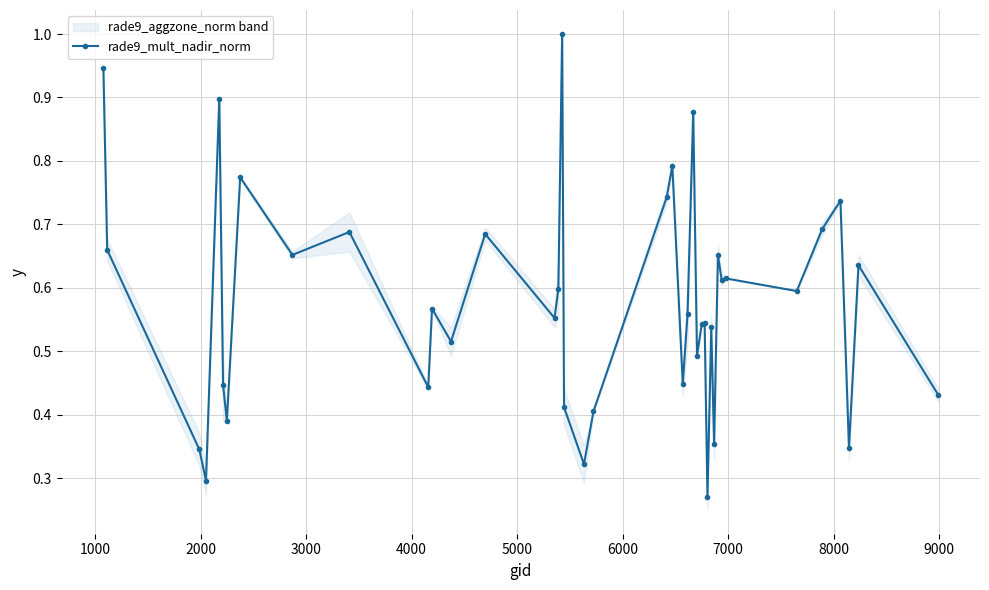

True or false: rade9_mult_nadir_norm has more than 2 points higher than both neighbors.

True